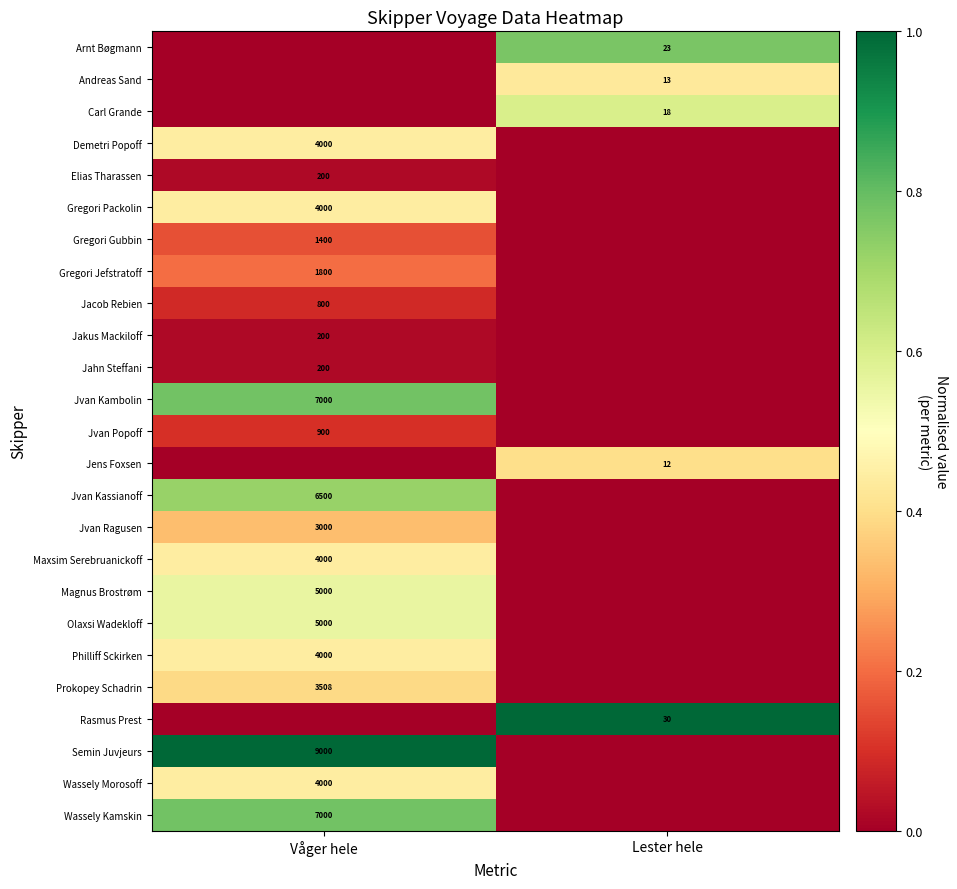

The Arnt Bøgmann series shows 40 at Lester hele. True or false?

False